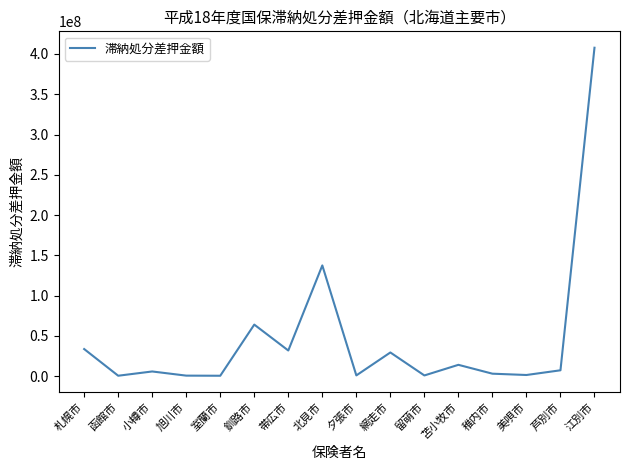

True or false: there are more than 2 points higher than both neighbors.

True